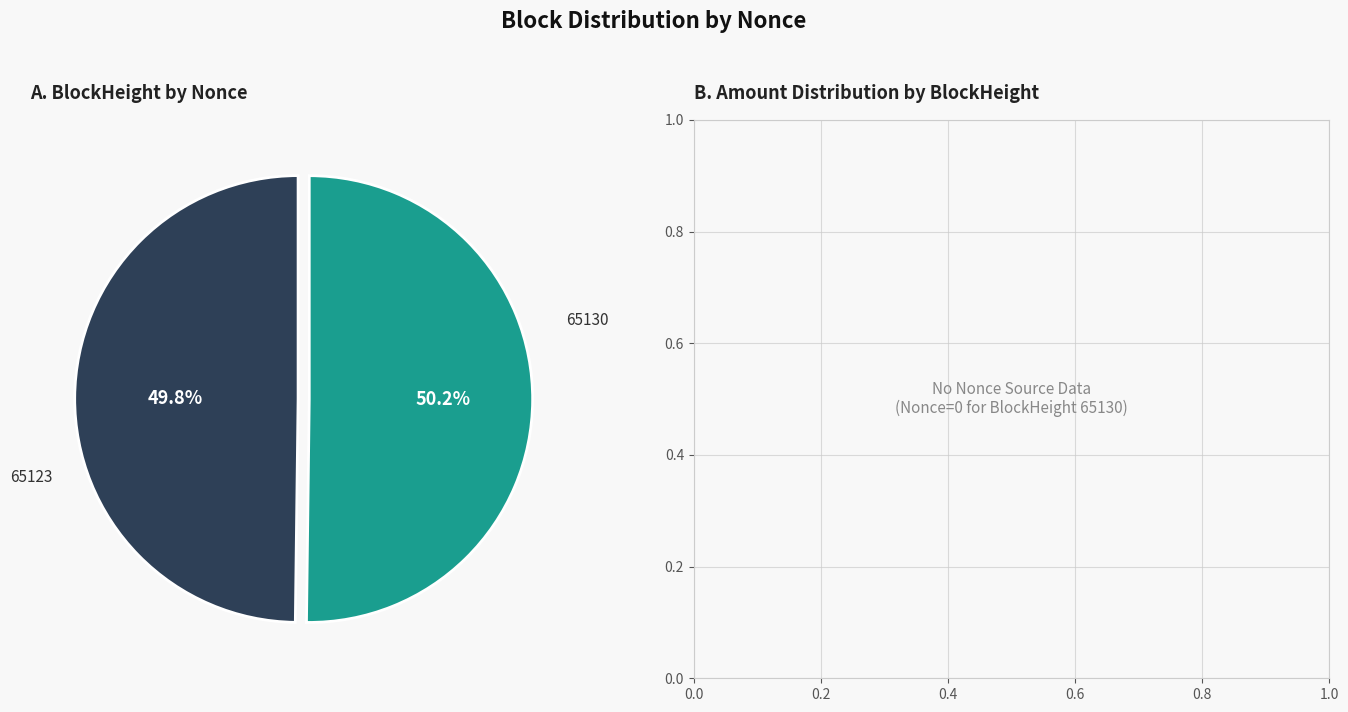

The 65130 slice represents 8% of the pie. True or false?

False